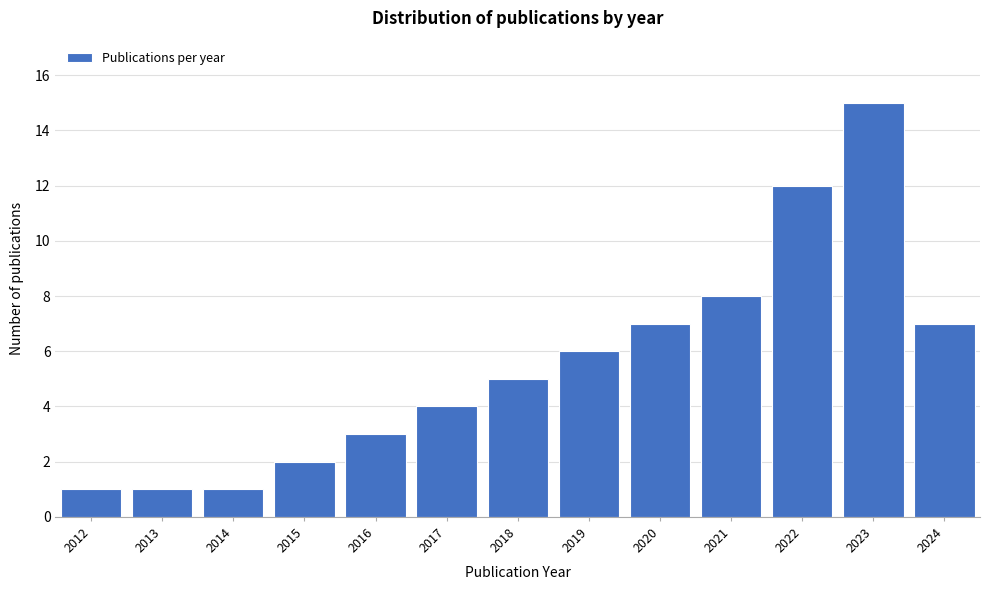

Reading left to right, list all the values displayed in this chart.

1	1	1	2	3	4	5	6	7	8	12	15	7